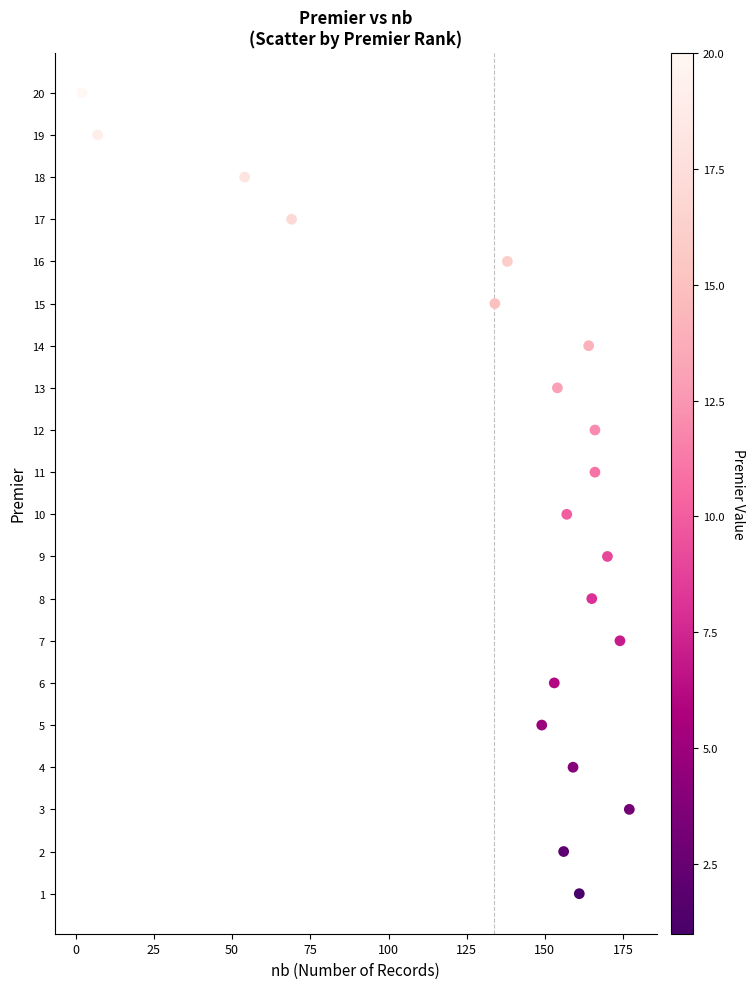

What is the range of X values (max minus min)?

175